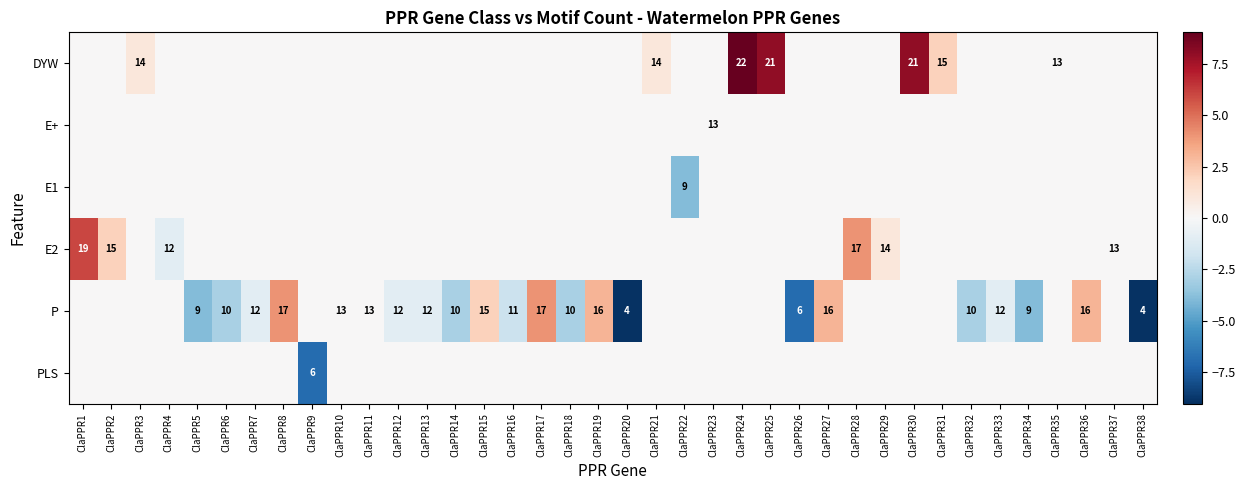

What is the difference between the maximum and minimum values in the P series?

13.0